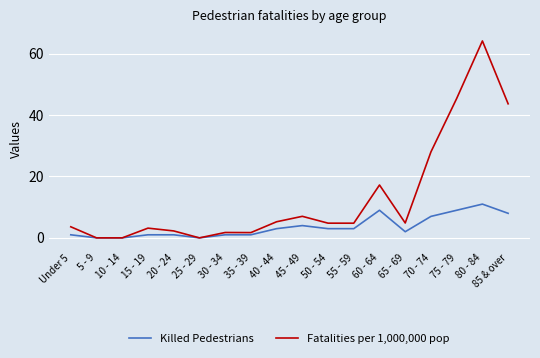

What is the difference between the Killed Pedestrians values at 20 - 24 and 85 & over?

7.0